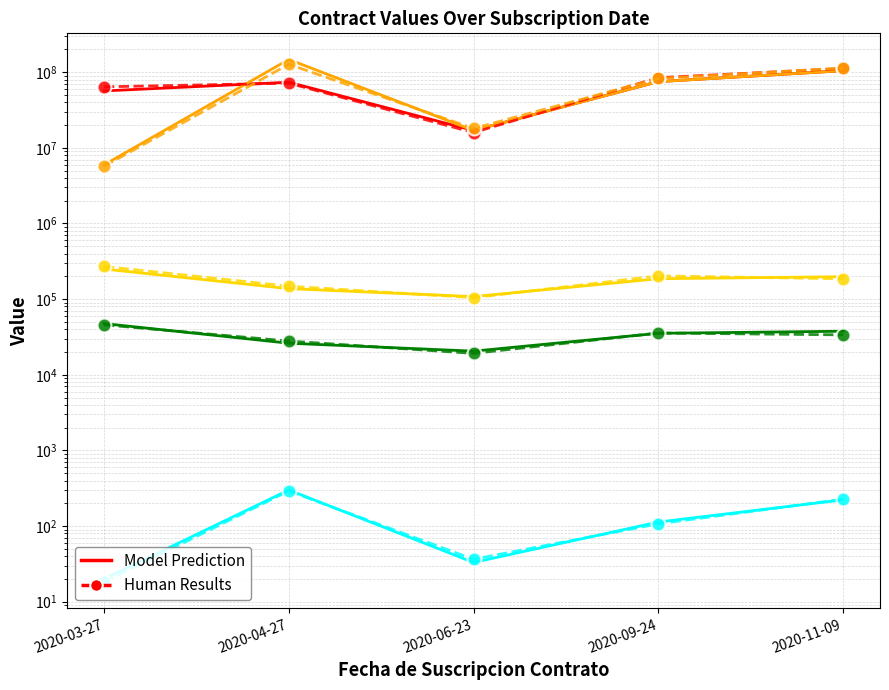

At which category does IVA reach its first local valley?

2020-06-23